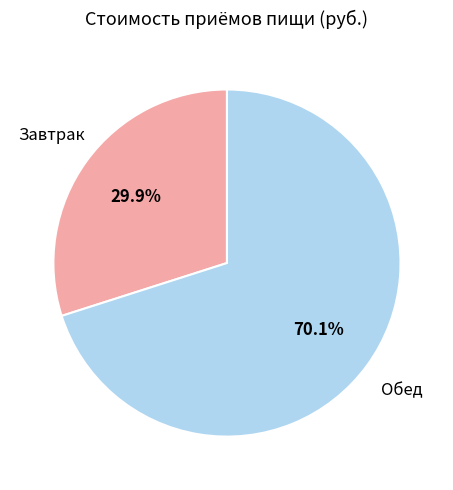

Is there any slice that represents more than half of the pie?

Yes